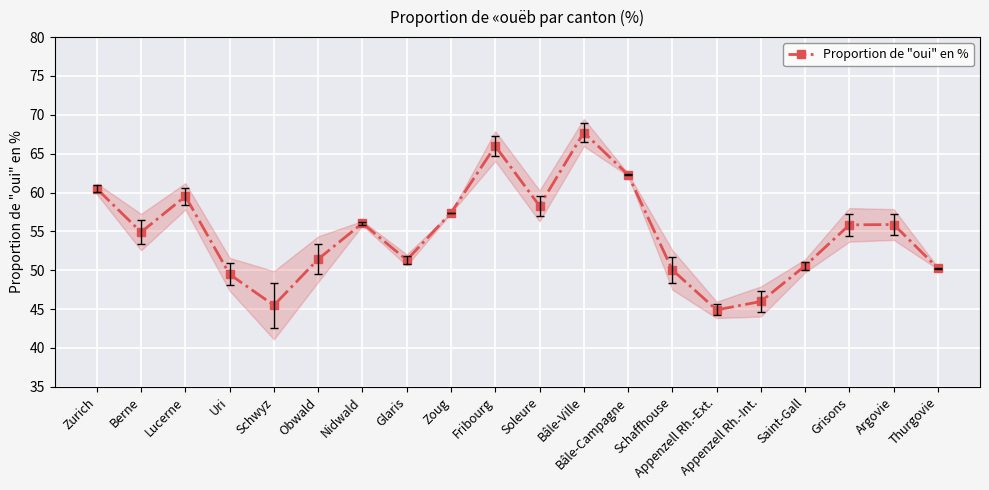

How many interior local peaks (higher than both neighbors) does the data have?

5